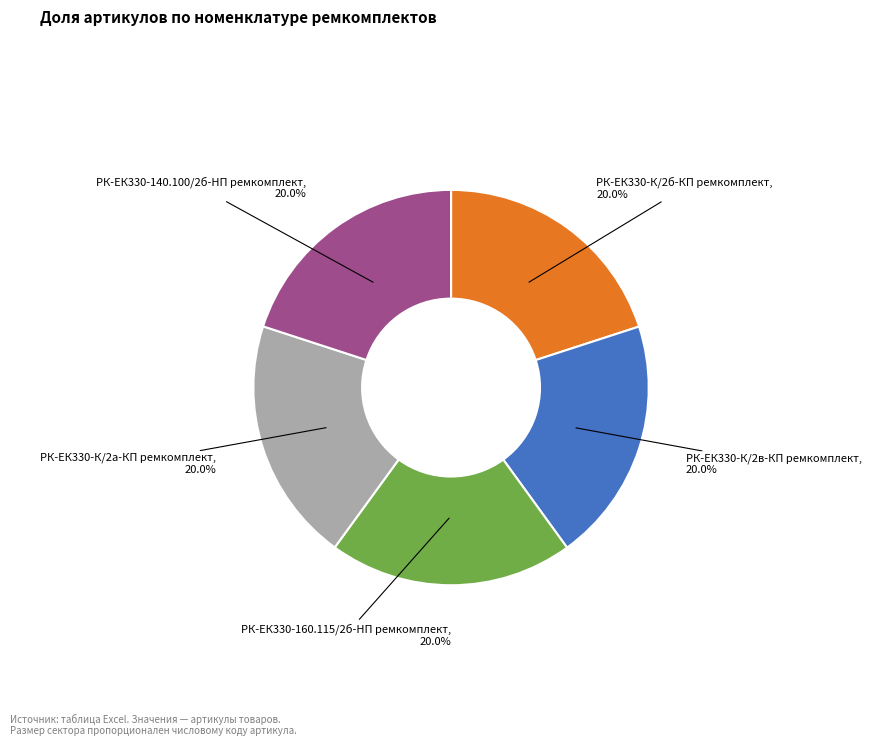

Does РК-ЕК330-К/2в-КП ремкомплект account for over 50% of the chart?

No